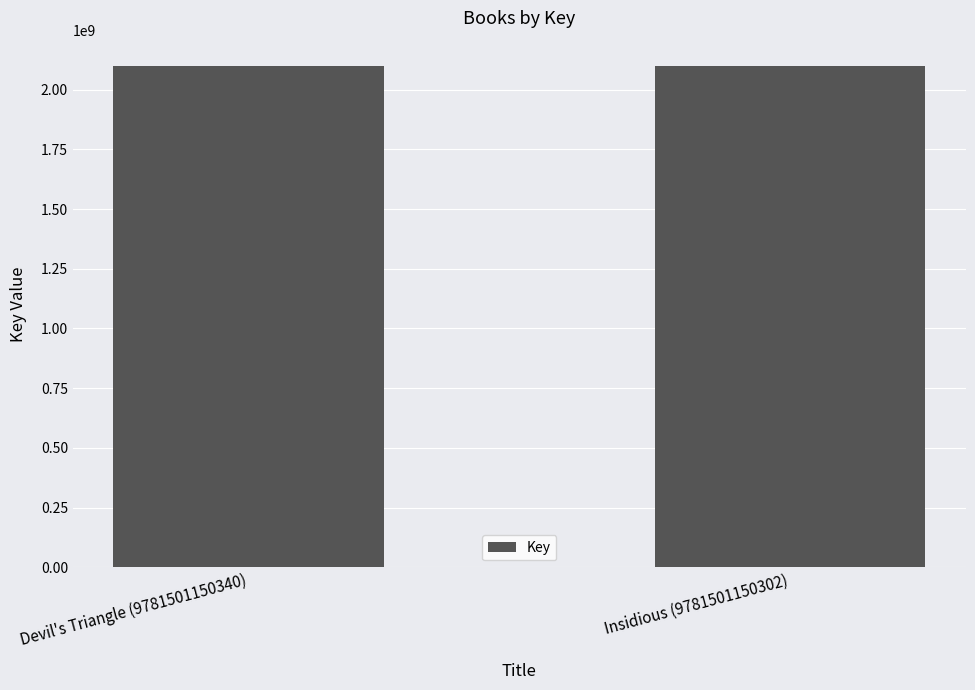

What is the maximum value shown in the chart?

2100249149